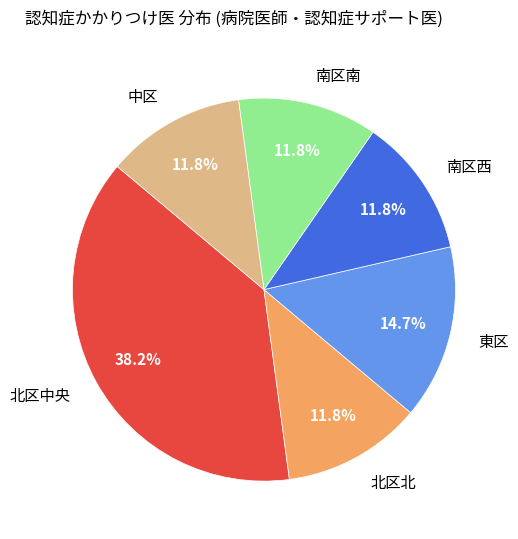

How much of the chart is everything except 北区北?

88.2%